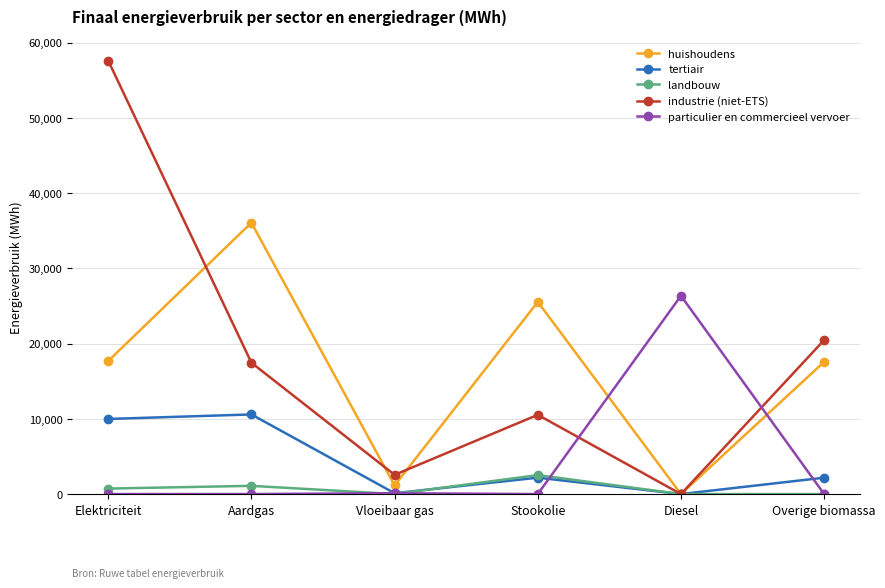

Which series has the largest total across all categories?

industrie (niet-ETS)